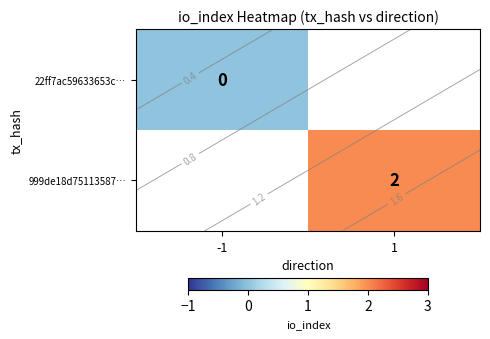

At which label does 999de18d75113587… reach its peak?

-1